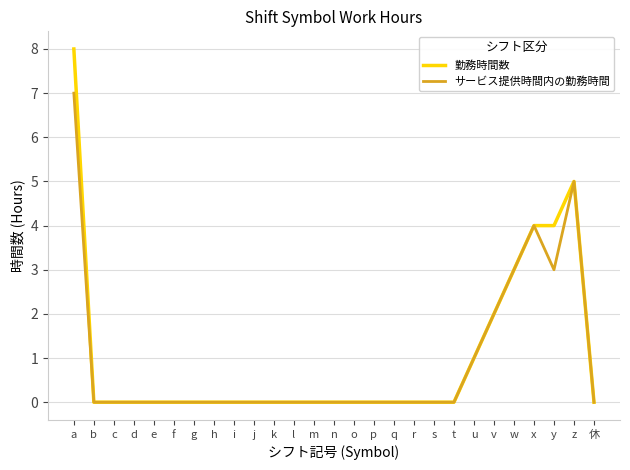

At which category is the sum across all series the highest?

a